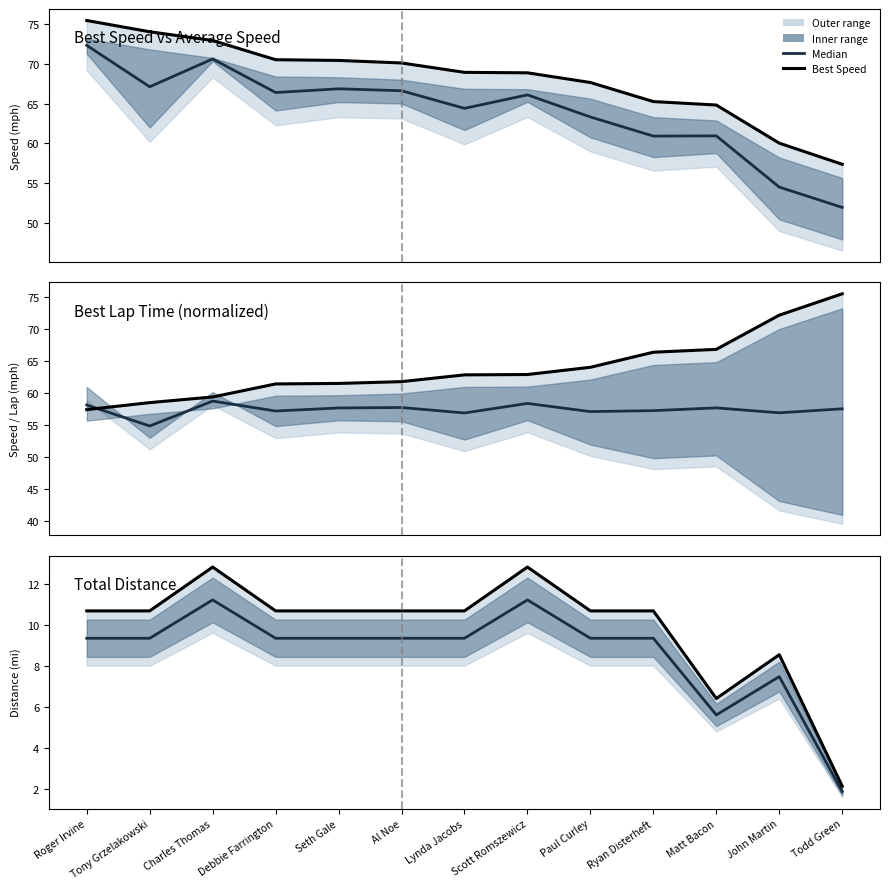

Which series has the widest spread of values?

Best Speed